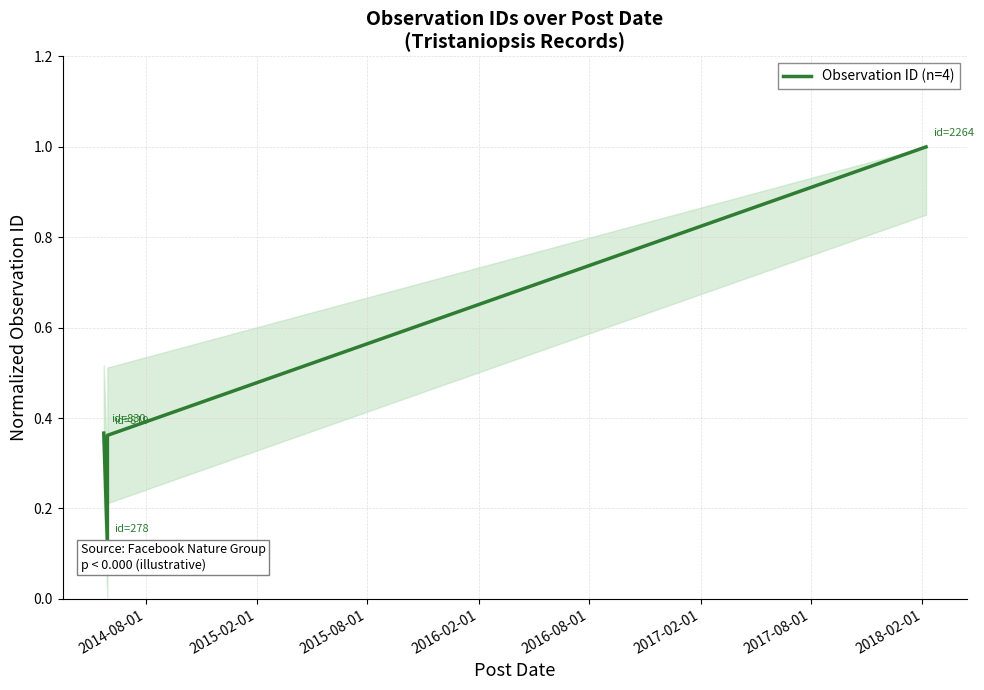

Is this an area chart (filled region under the line)?

No